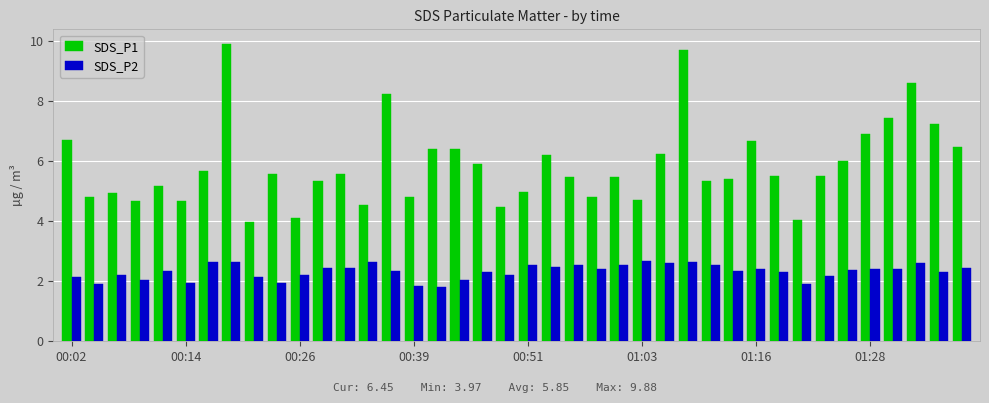

Which series has the widest spread of values?

SDS_P1